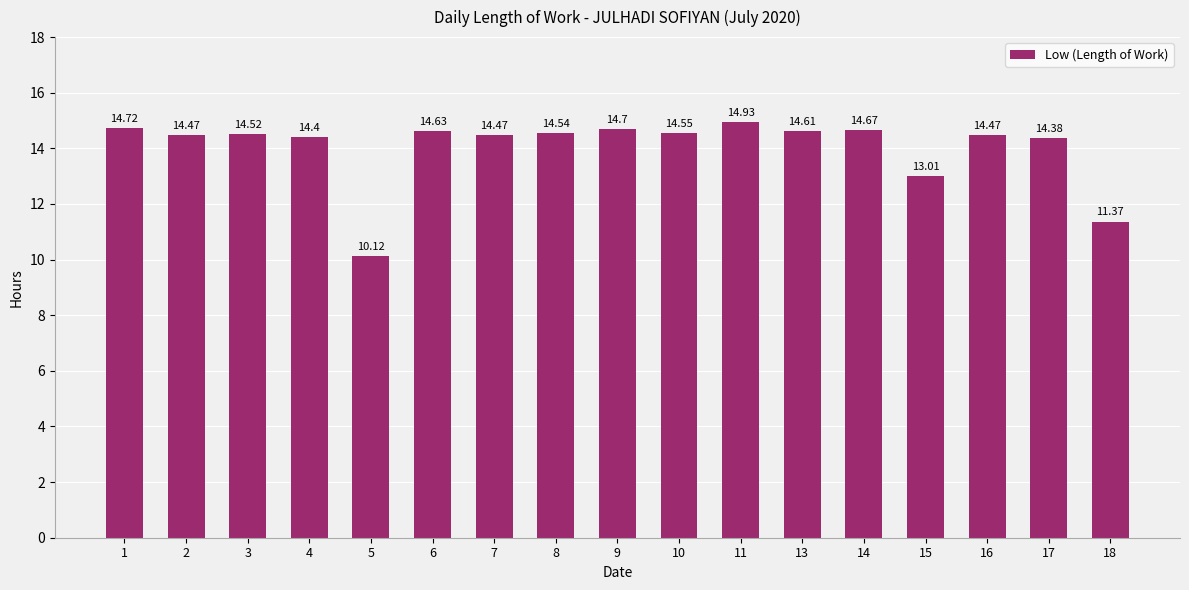

What is the average value?

14.0